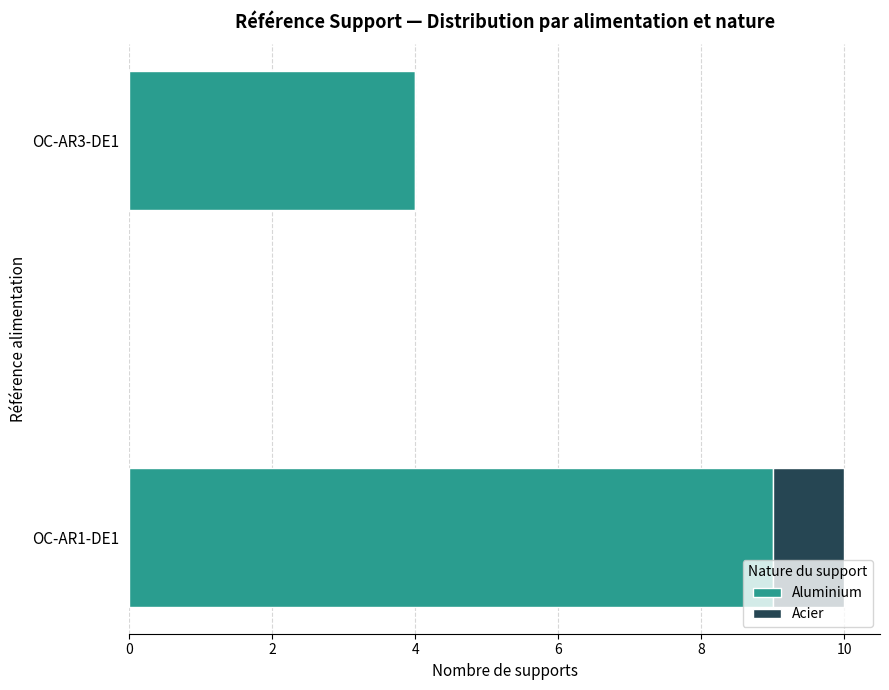

What is the sum of all Aluminium values?

13